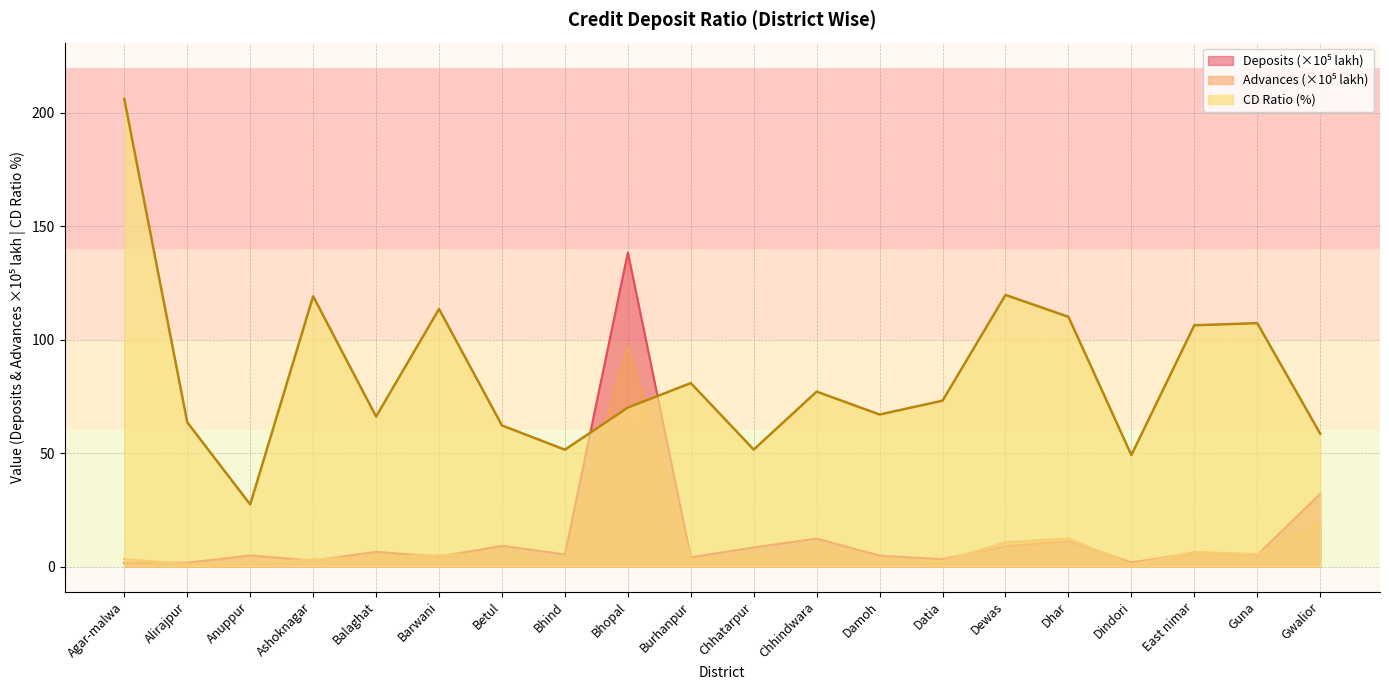

Which series has the largest range (max minus min)?

CD Ratio (%)